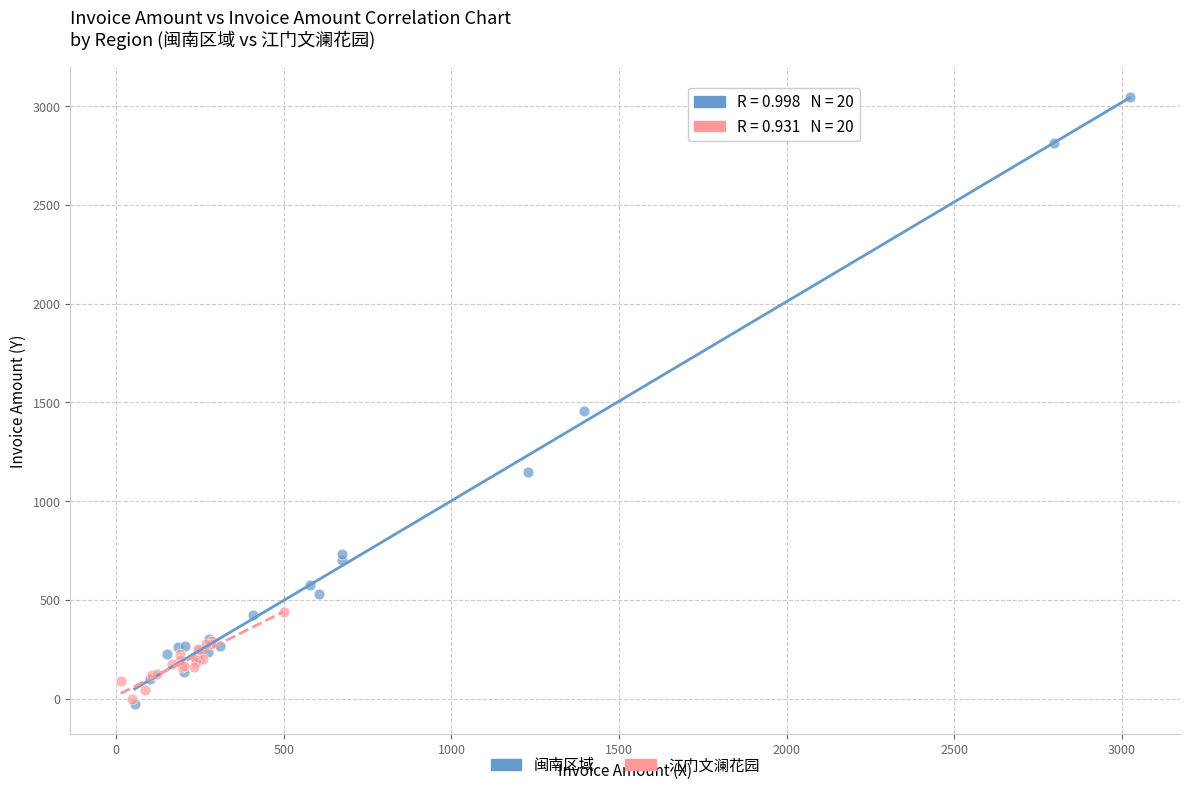

Which series has the largest Y range (max minus min)?

闽南区域